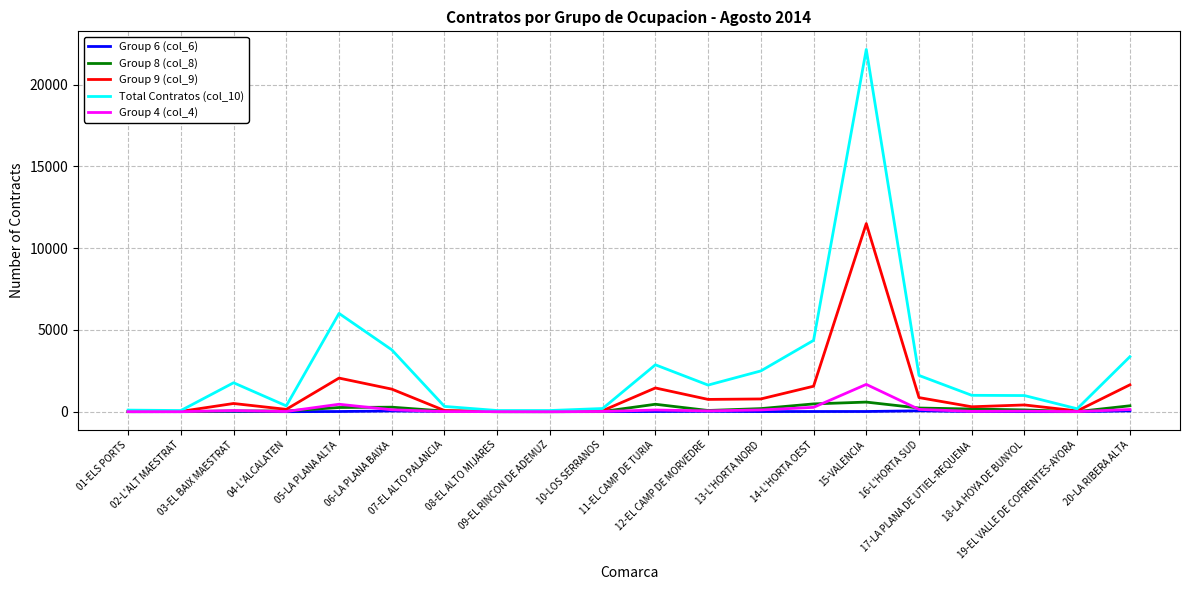

Does the chart have visible grid lines?

Yes